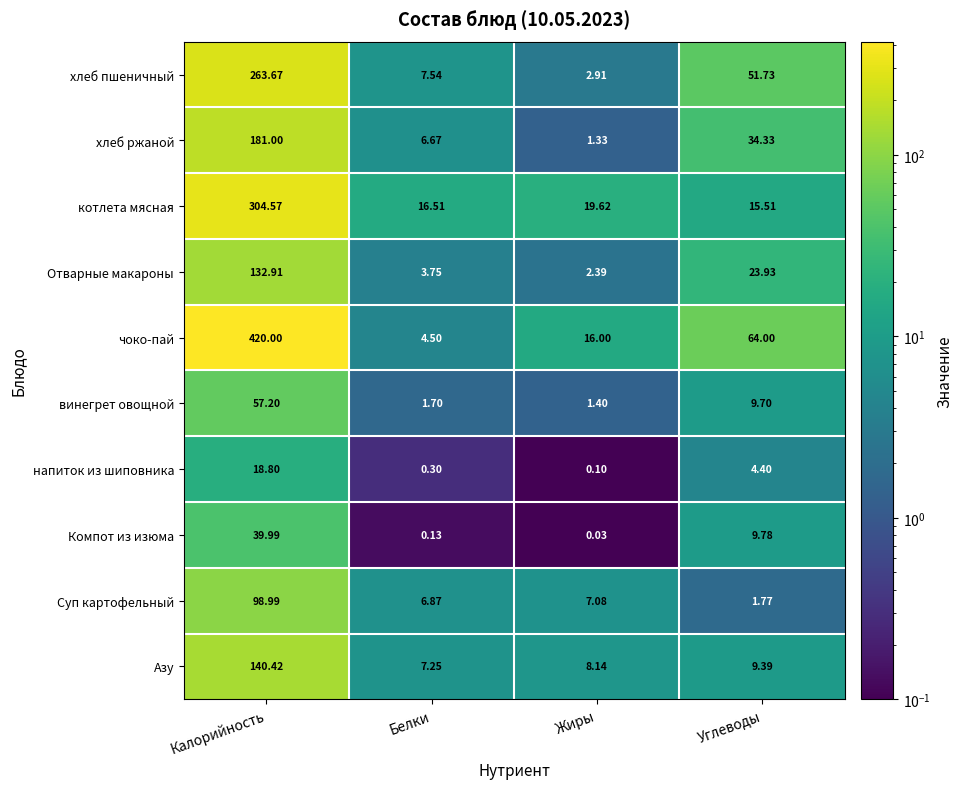

What is the maximum value shown in the chart?

420.0